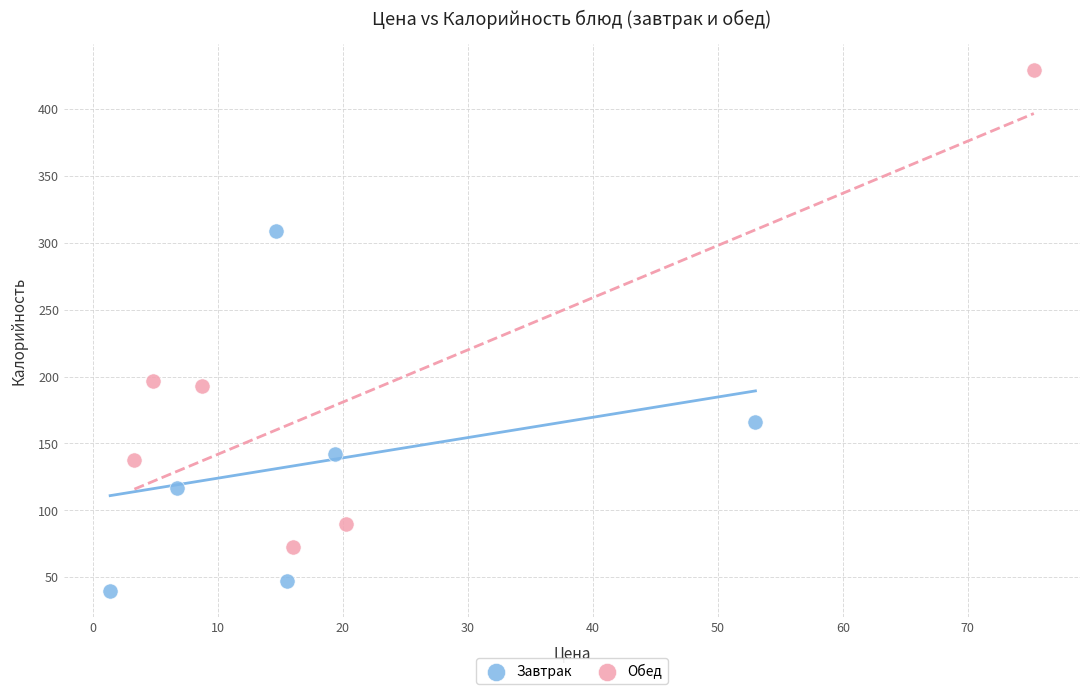

Which series reaches the minimum Y coordinate?

Завтрак